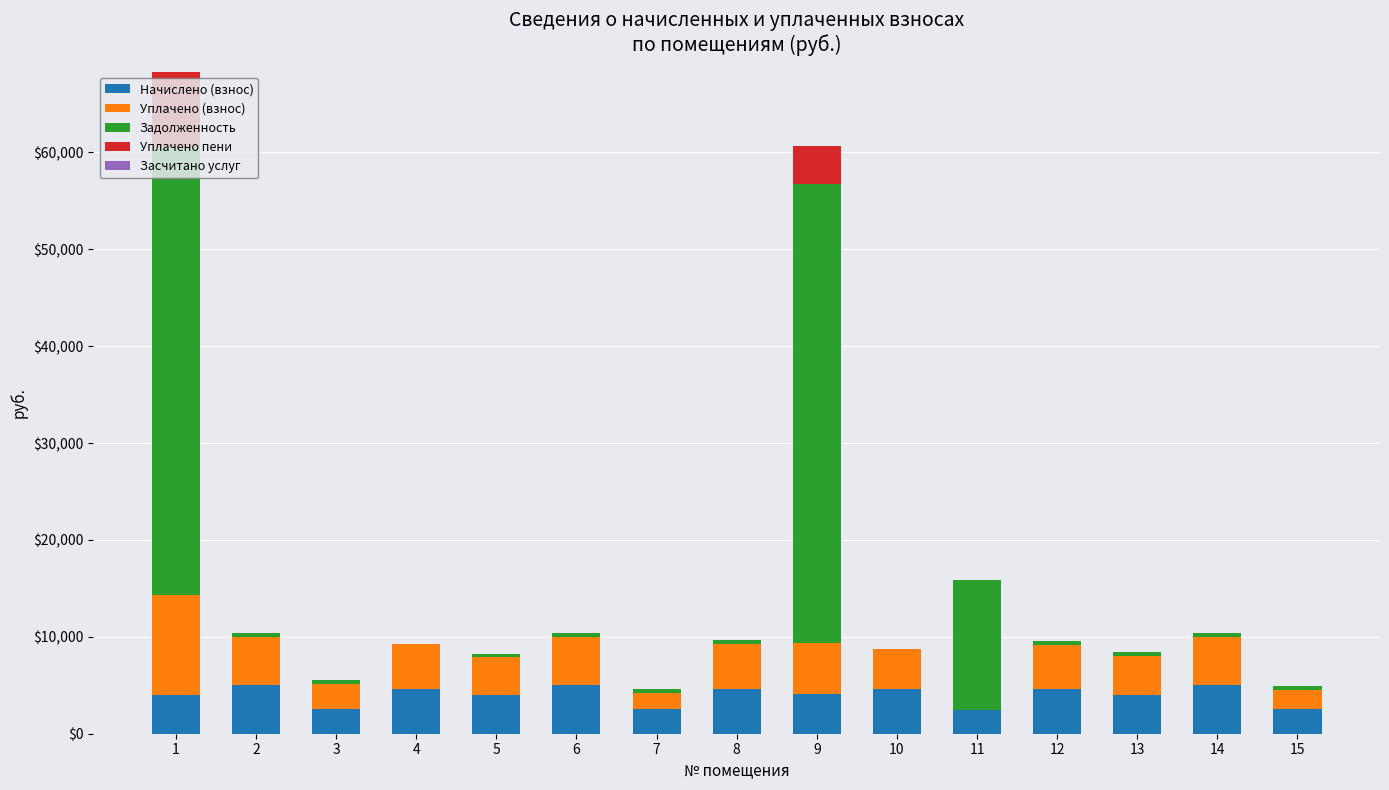

What is the total value across all series at 10?

8763.7